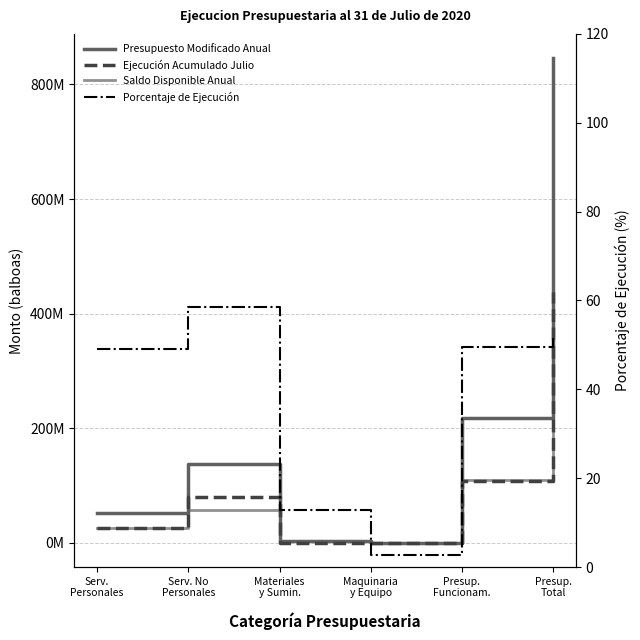

True or false: Presupuesto Modificado Anual has more than 1 points higher than both neighbors.

False